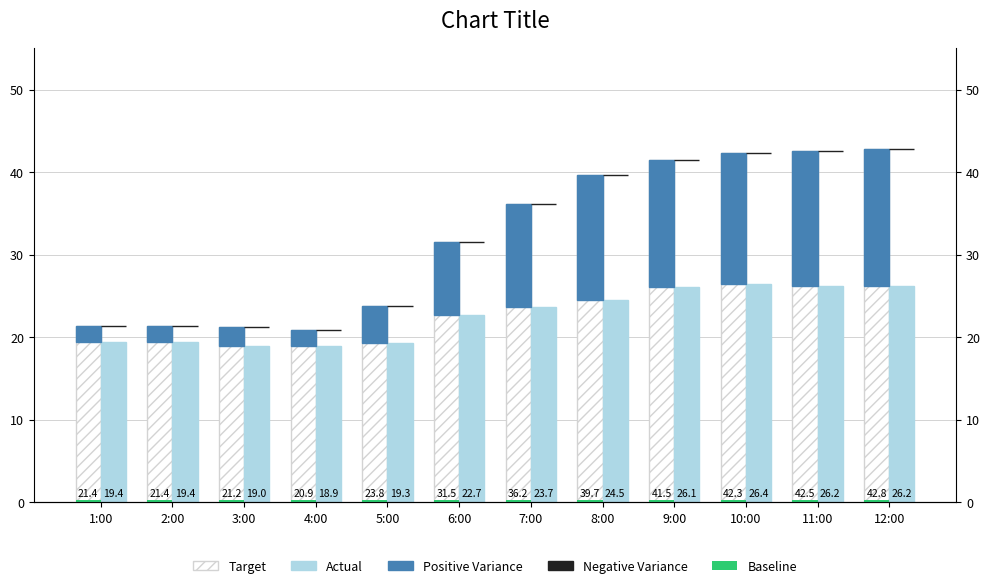

Which series has the largest total across all categories?

Target